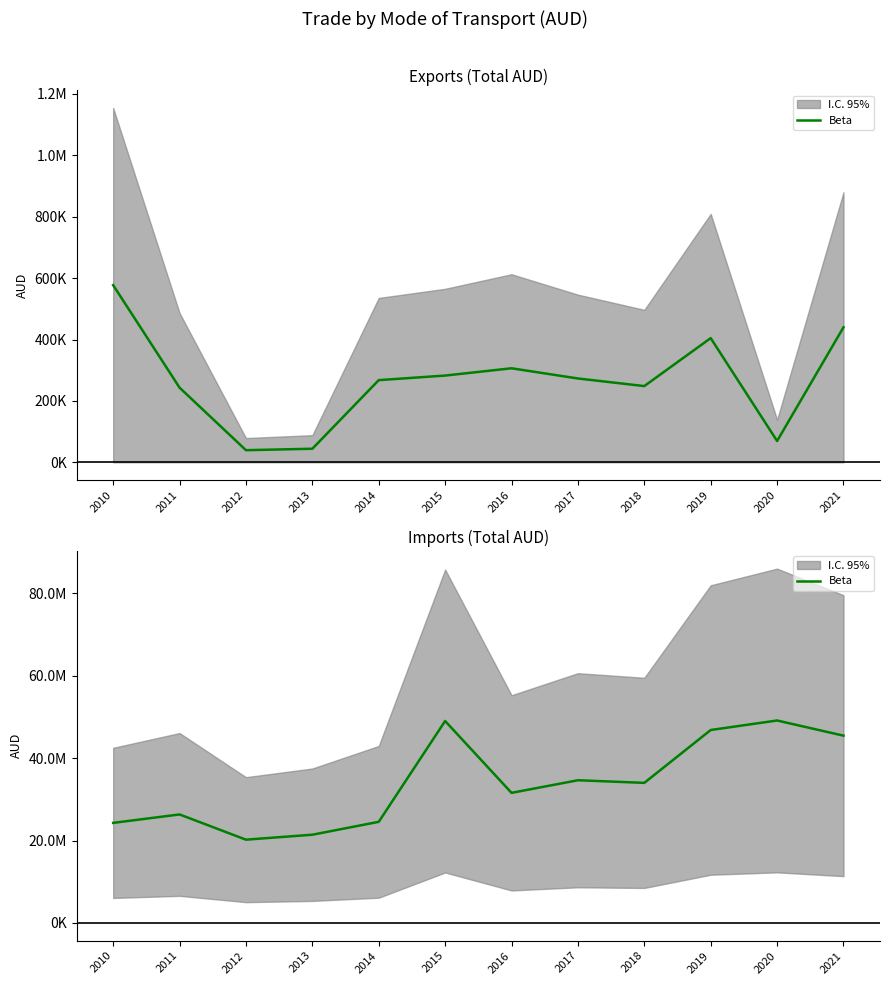

Which label corresponds to the largest value in the chart?

2020